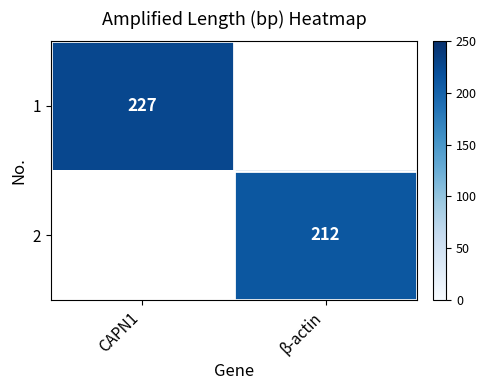

The 2 series shows 336 at β-actin. True or false?

False